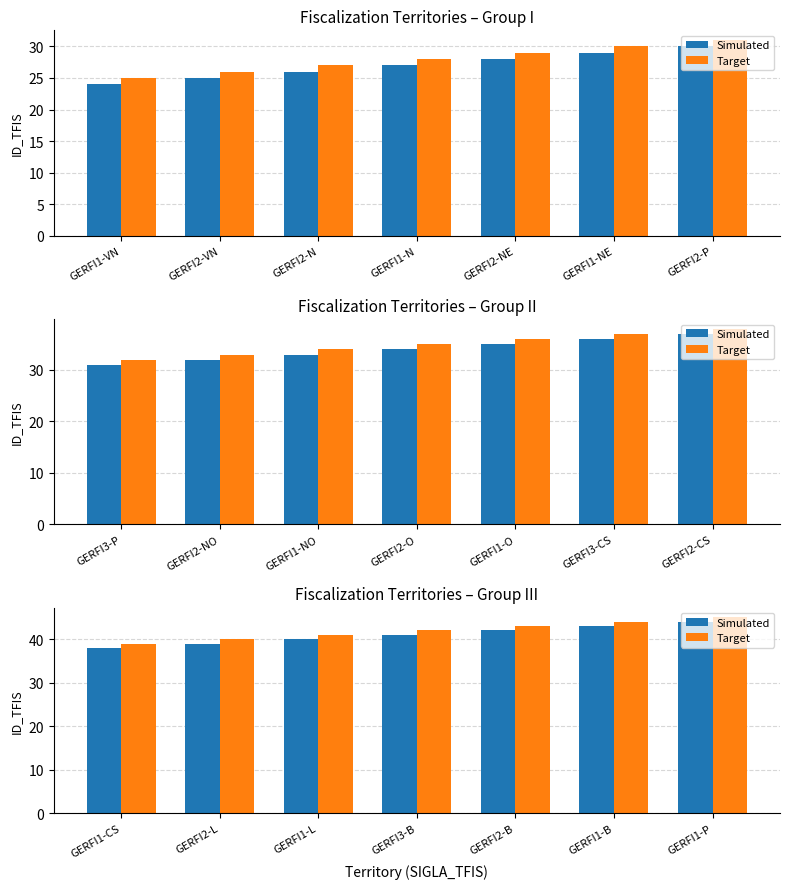

How many Target values are between 40 and 44?

5